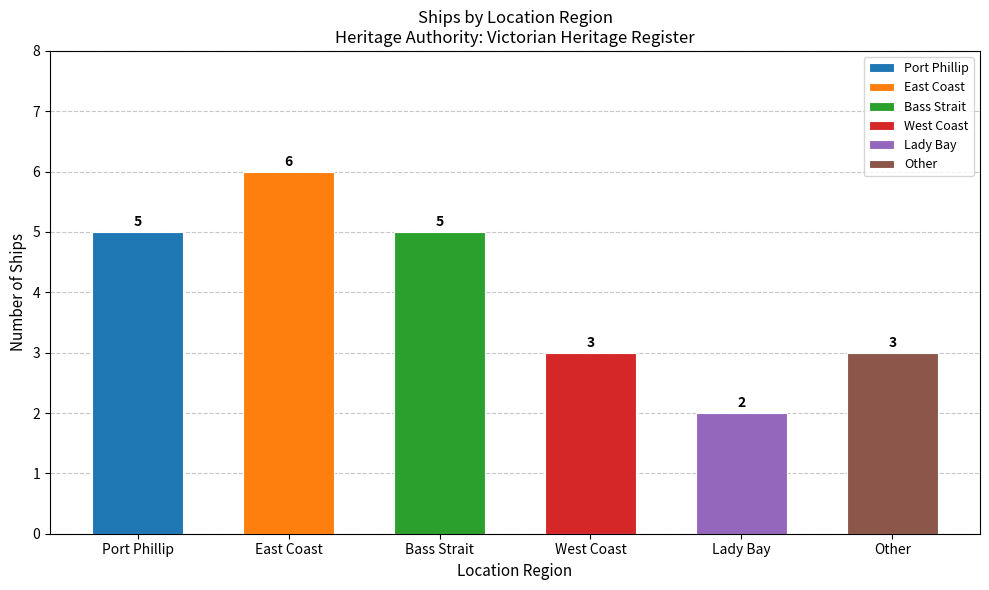

Are the bars grouped side by side (vs. stacked)?

No